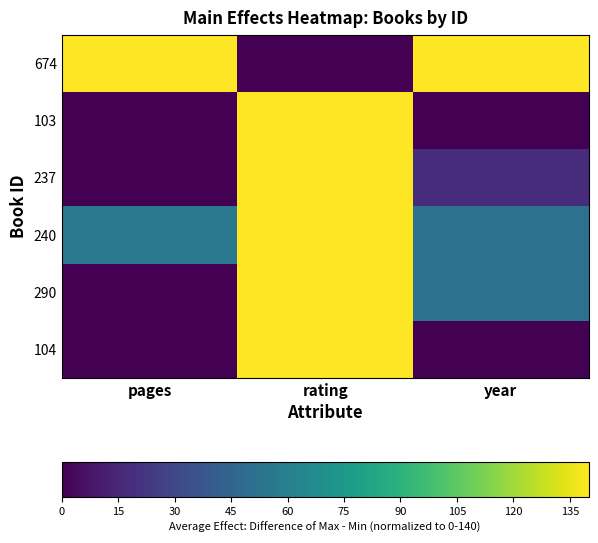

At pages, list the series in order from smallest to largest.

103, 237, 290, 104, 240, 674